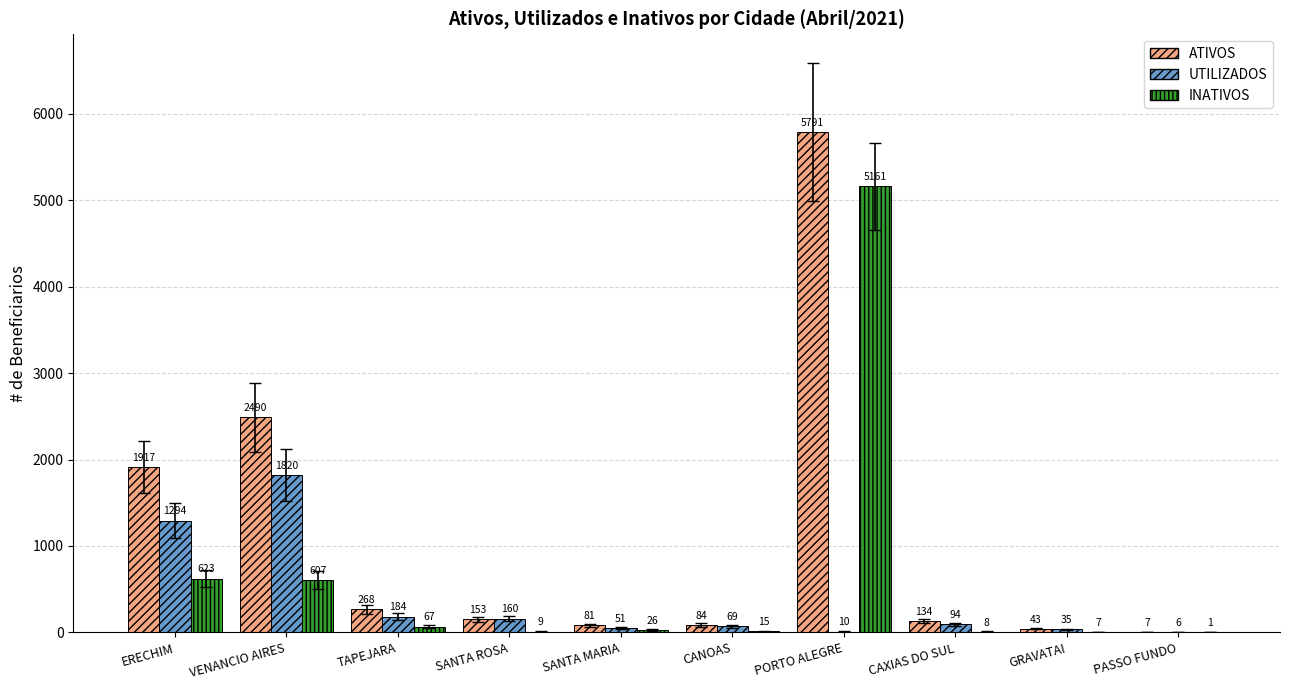

Reading right to left, transcribe all the data shown in this chart.

ATIVOS: 7	43	134	5791	84	81	153	268	2490	1917
UTILIZADOS: 6	35	94	10	69	51	160	184	1820	1294
INATIVOS: 1	7	8	5161	15	26	9	67	607	623